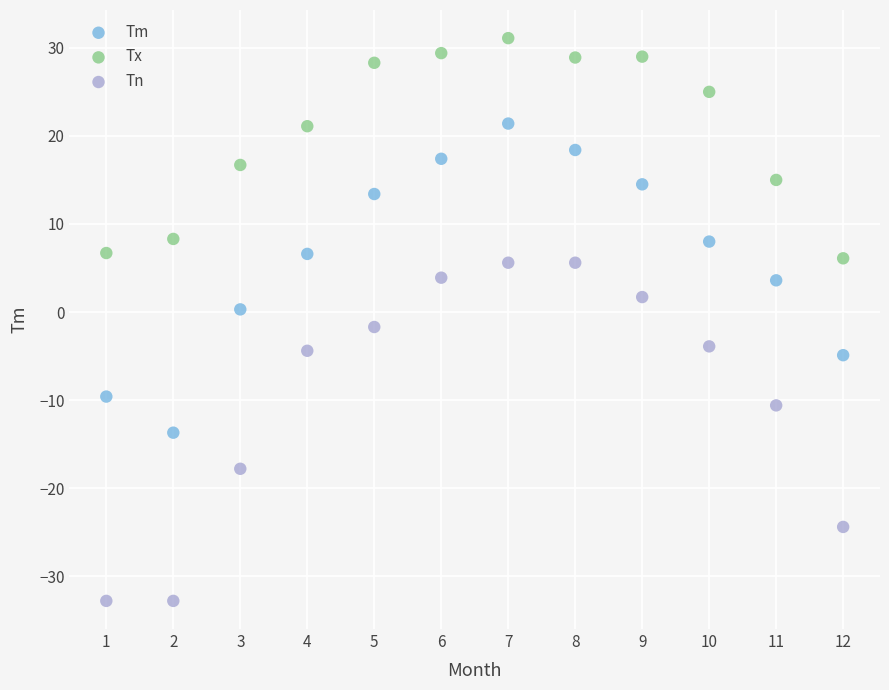

Which series reaches the minimum Y coordinate?

Tn